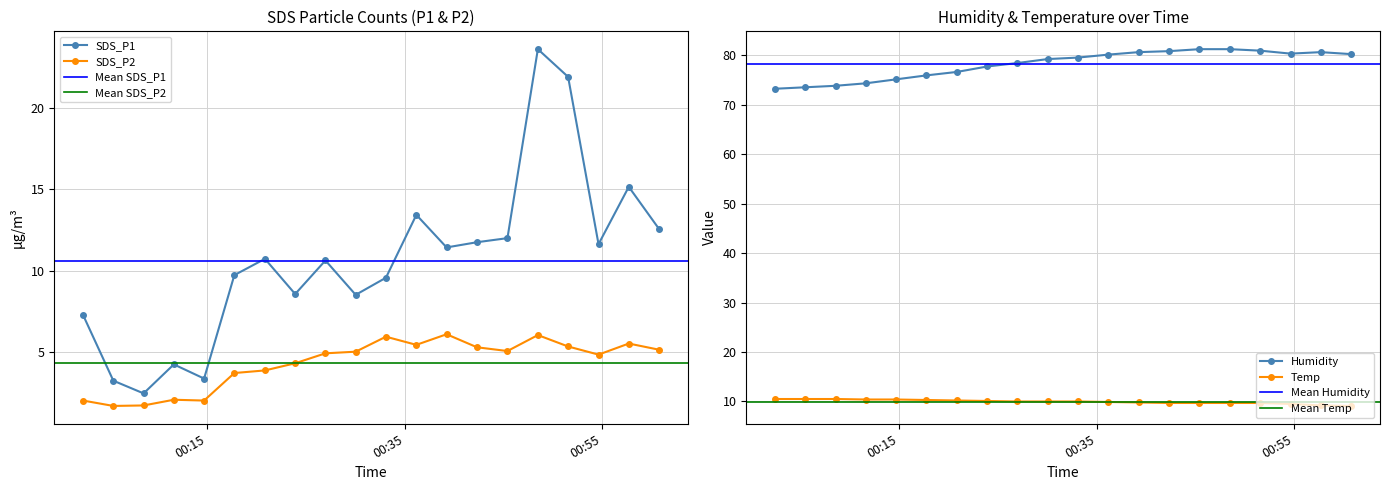

The Temp series shows 10.1 at 2022/01/19 00:23:54. True or false?

True